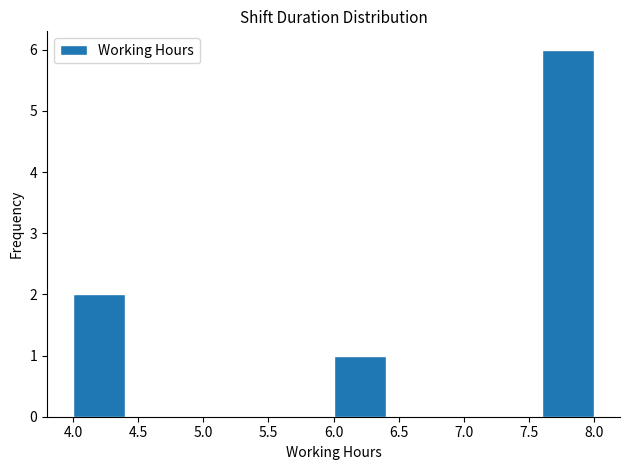

Reading left to right, transcribe this chart: for each bar, give the range it covers on the x-axis and its height. The values are not printed on the chart, so give them approximately, as read against the axis.

4.0 to 4.4: 2
4.4 to 4.8: 0
4.8 to 5.2: 0
5.2 to 5.6: 0
5.6 to 6.0: 0
6.0 to 6.4: 1
6.4 to 6.8: 0
6.8 to 7.2: 0
7.2 to 7.6: 0
7.6 to 8.0: 6